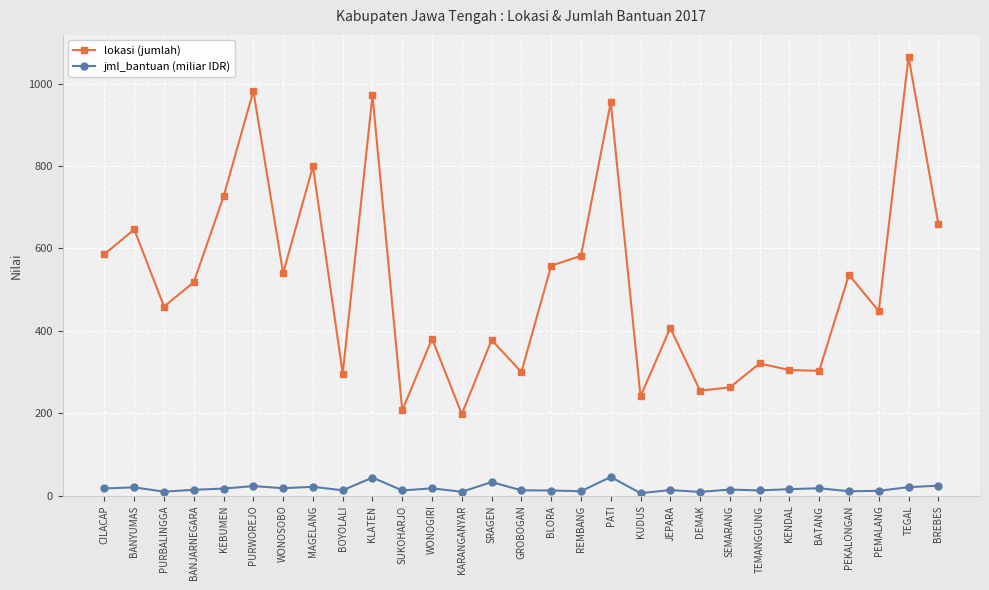

Rank the series at DEMAK from highest to lowest value.

lokasi (jumlah), jml_bantuan (miliar IDR)